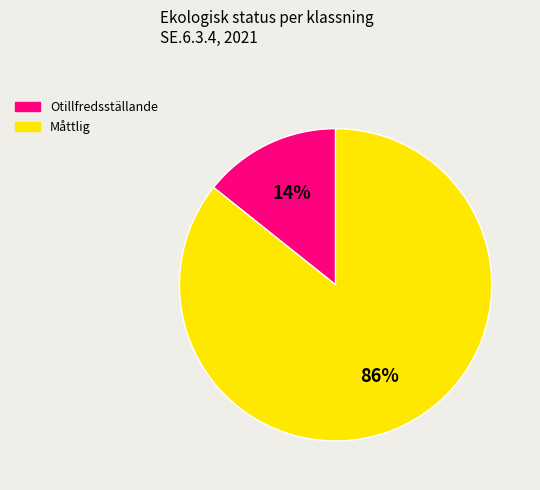

Which category accounts for the majority?

Måttlig